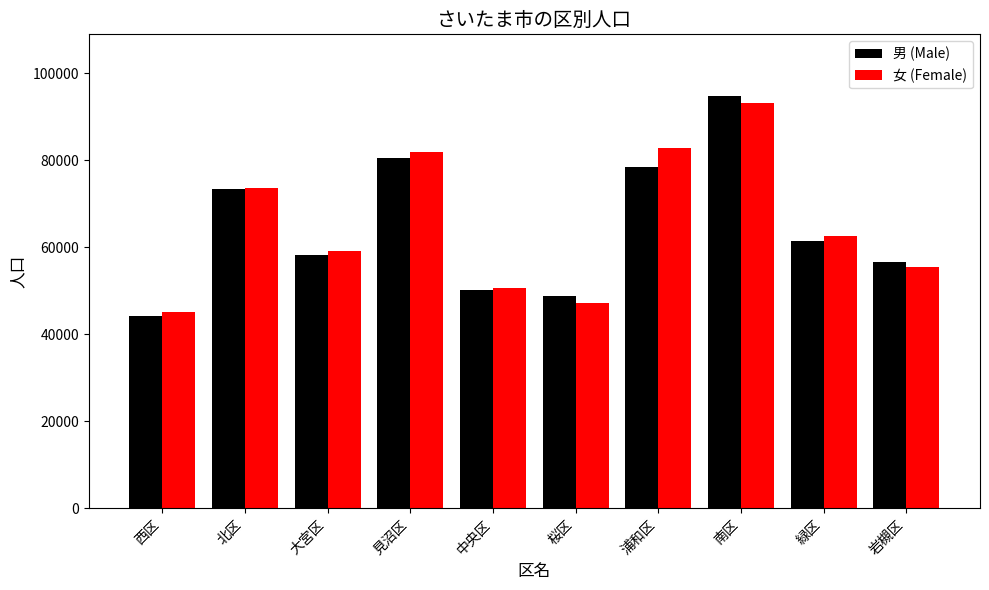

Which series has the largest range (max minus min)?

男 (Male)